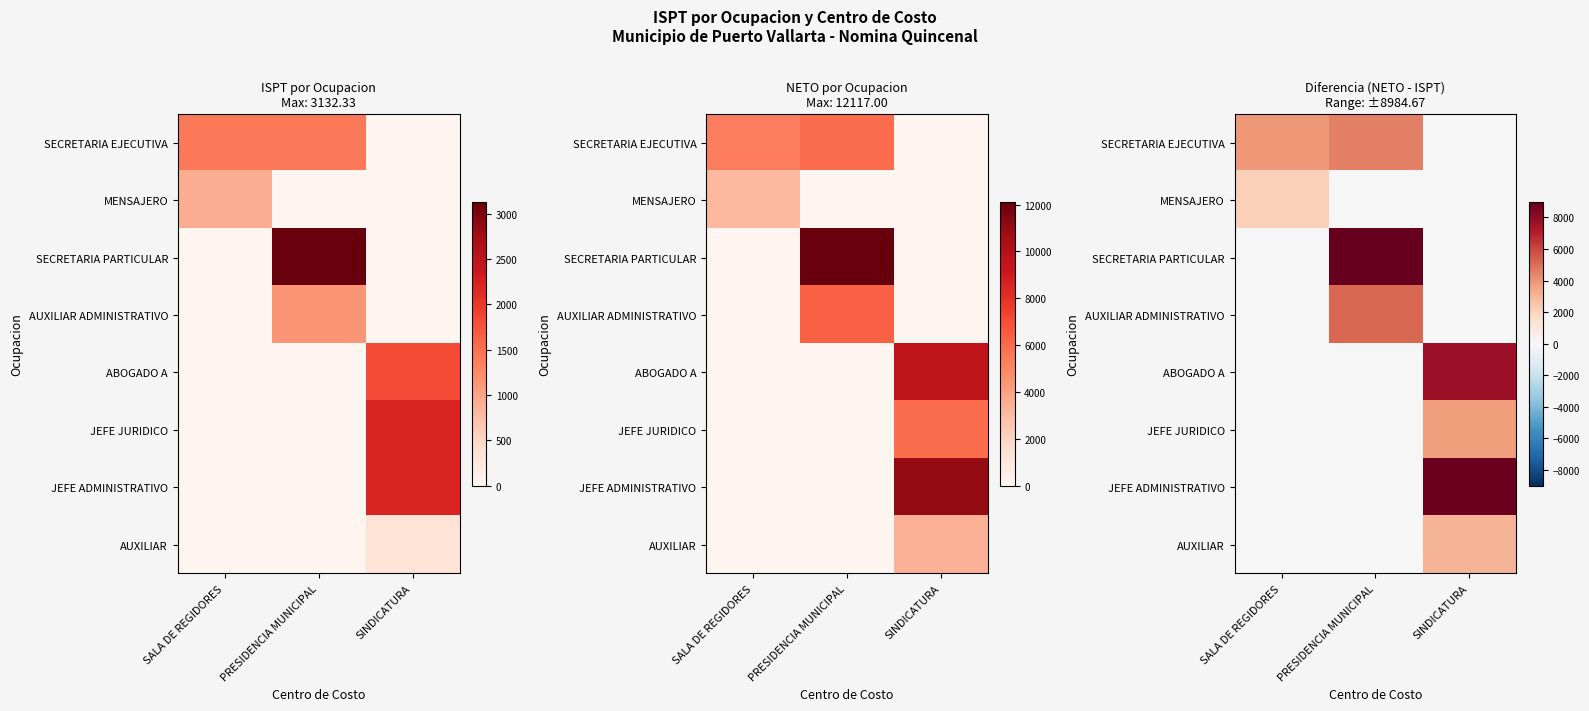

Which series has the widest spread of values?

SECRETARIA PARTICULAR